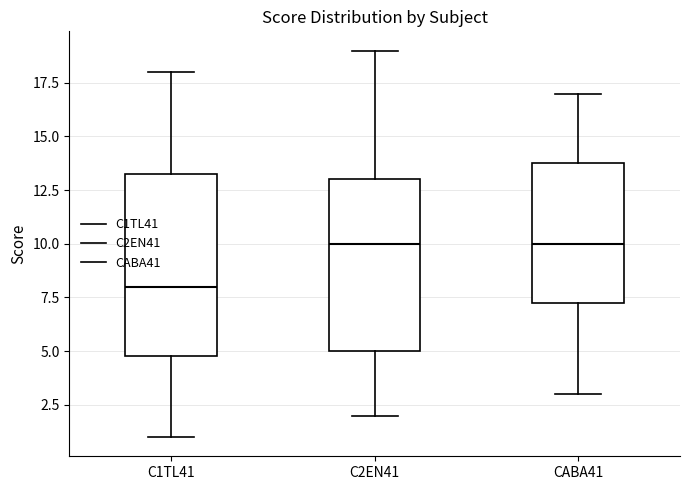

Comparing the boxes themselves (not the whiskers), which one is the tallest?

C1TL41